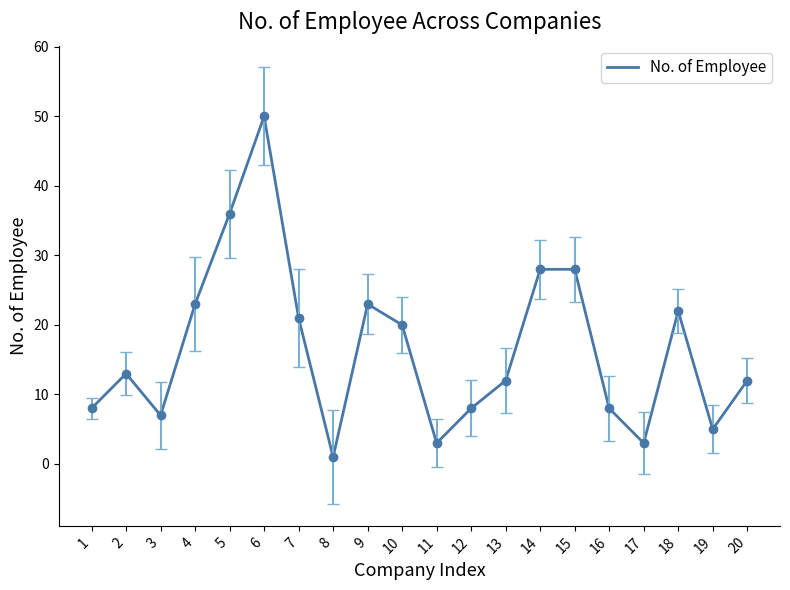

The value at 10 is 20. True or false?

True